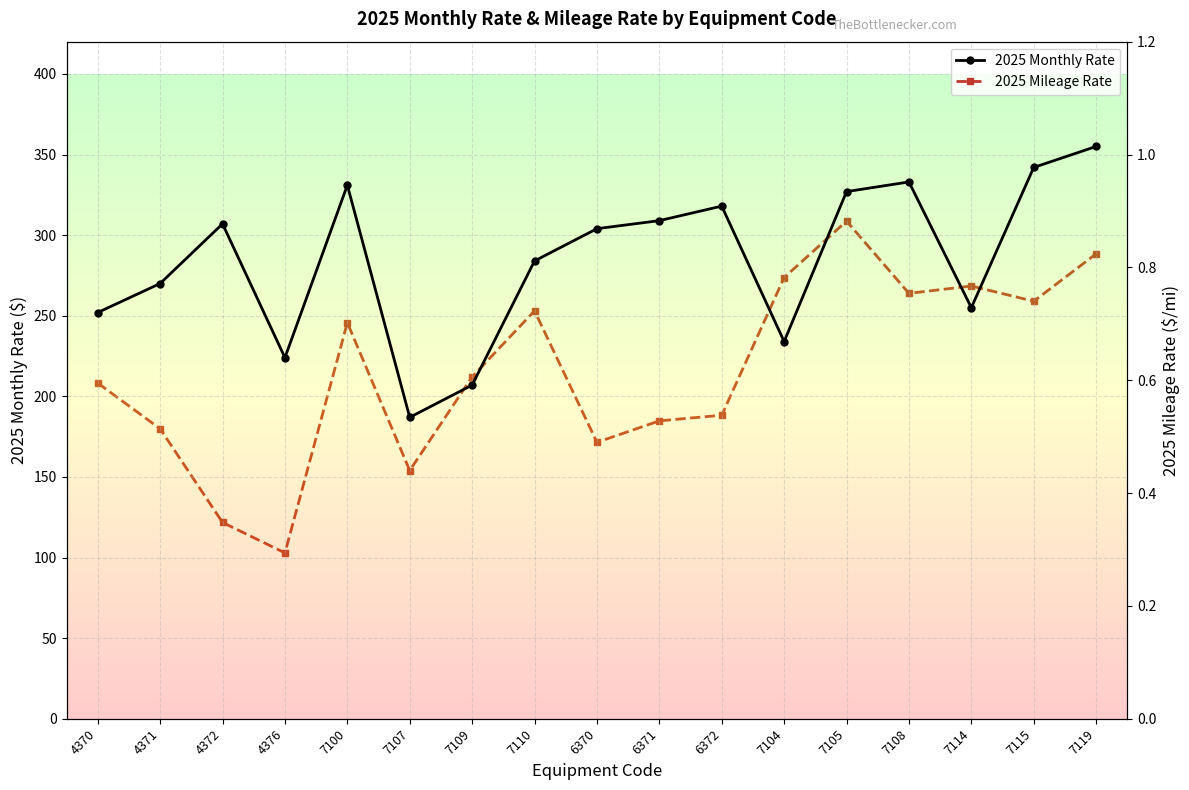

In 2025 Monthly Rate, how many points are lower than both neighbors (excluding endpoints)?

4